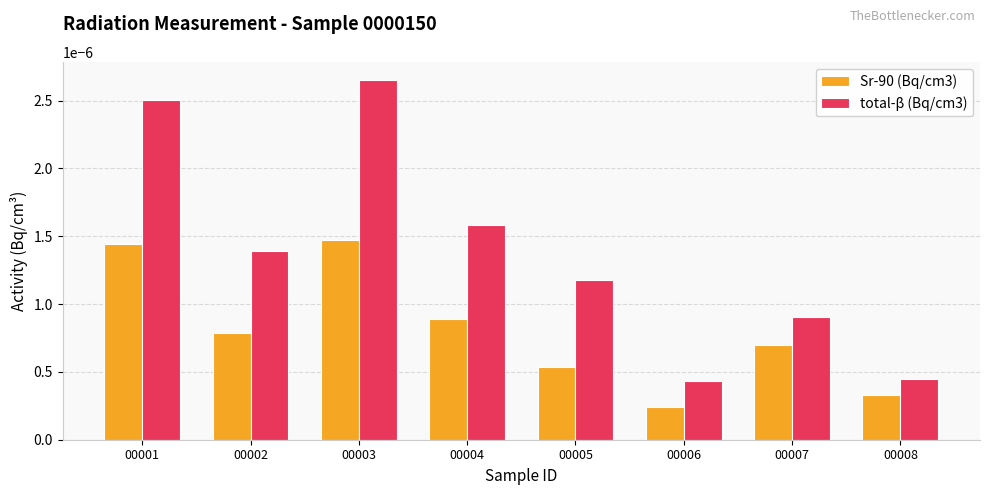

Which category has the lowest value across all series?

00006